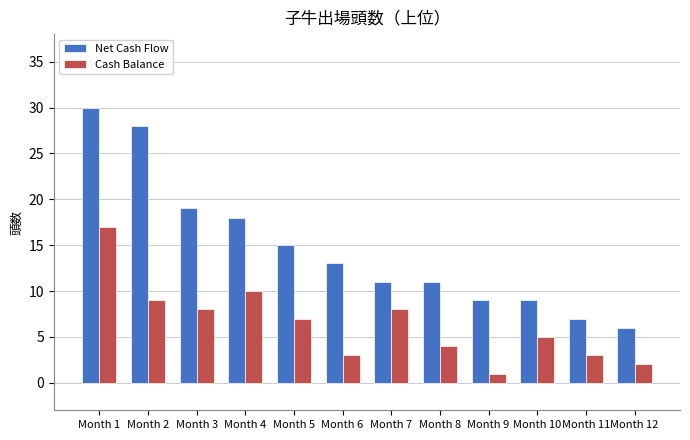

Read the Cash Balance value at Month 7, to the nearest 5.

10